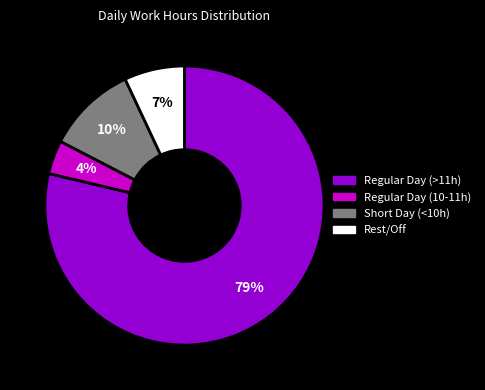

How many slices are in this pie chart?

4